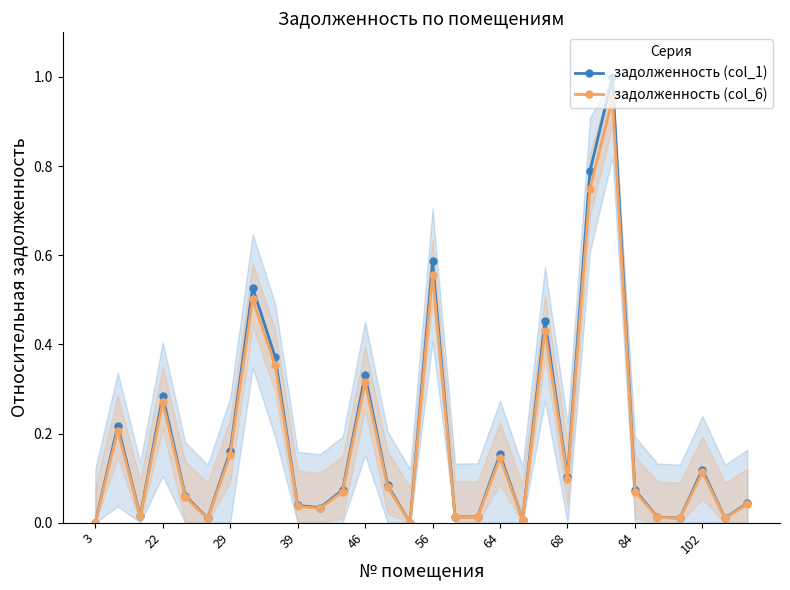

What is the average value of the задолженность (col_6) series?

0.2